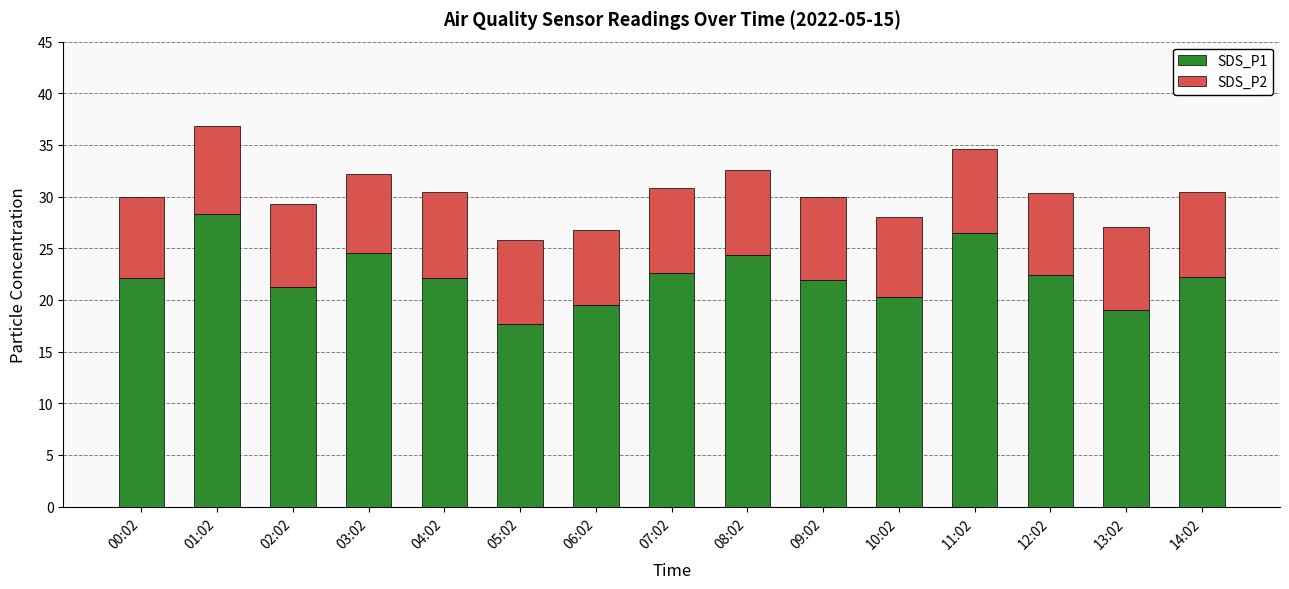

What is the total value across all series at 05:02?

25.8